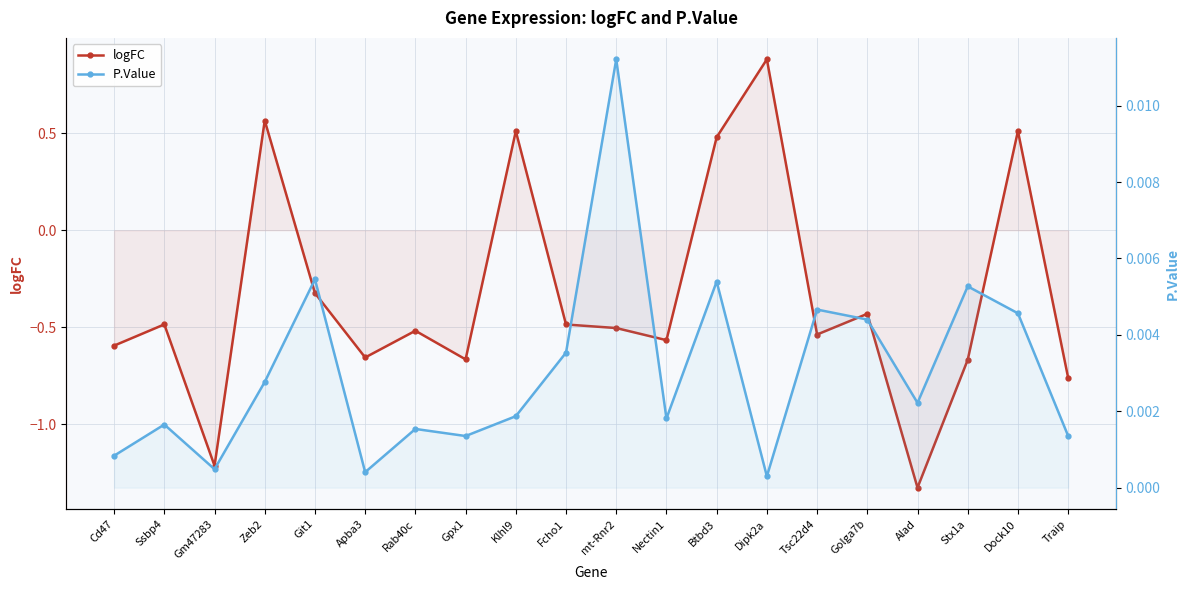

The P.Value series shows 0.0 at Rab40c. True or false?

True